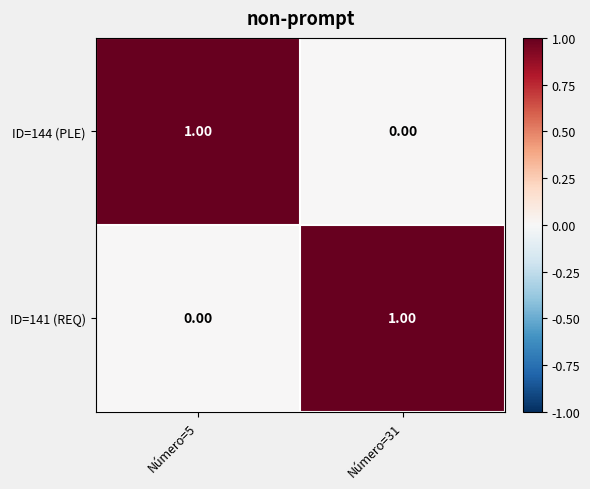

List the labels in order of ID=144 (PLE) value, smallest first.

Número=31, Número=5